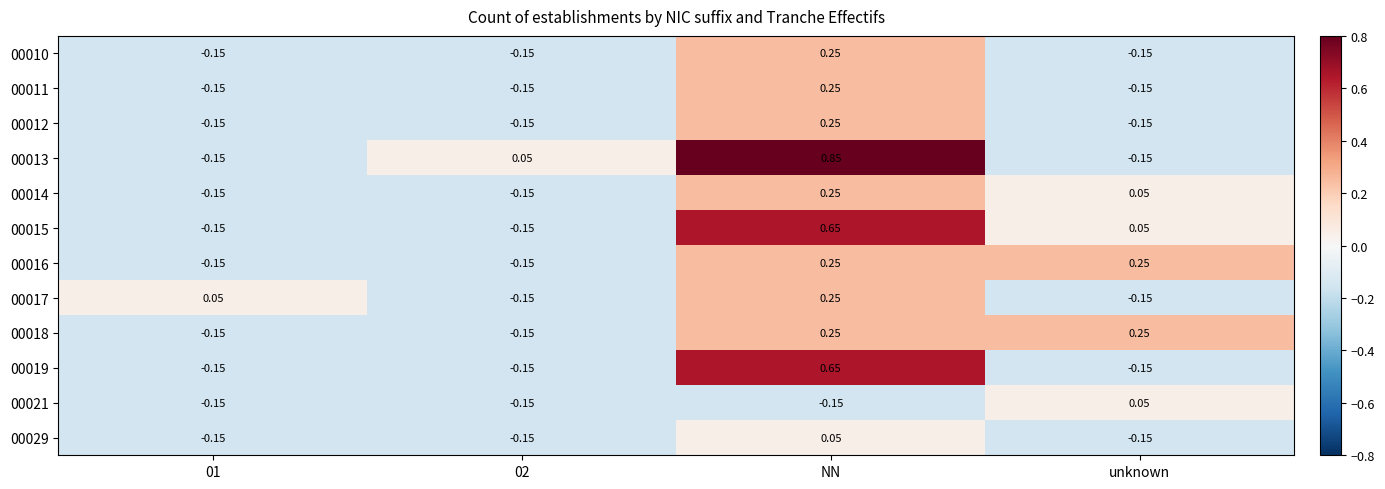

At which category is the sum across all series the highest?

NN